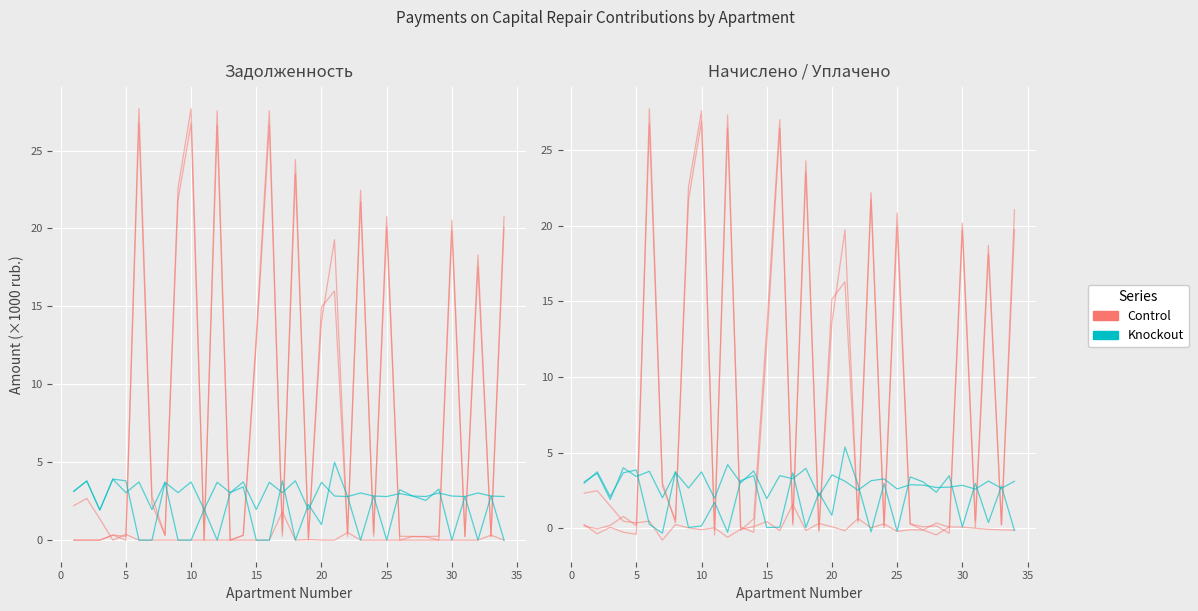

What is the label of the 32nd point from the right?

5